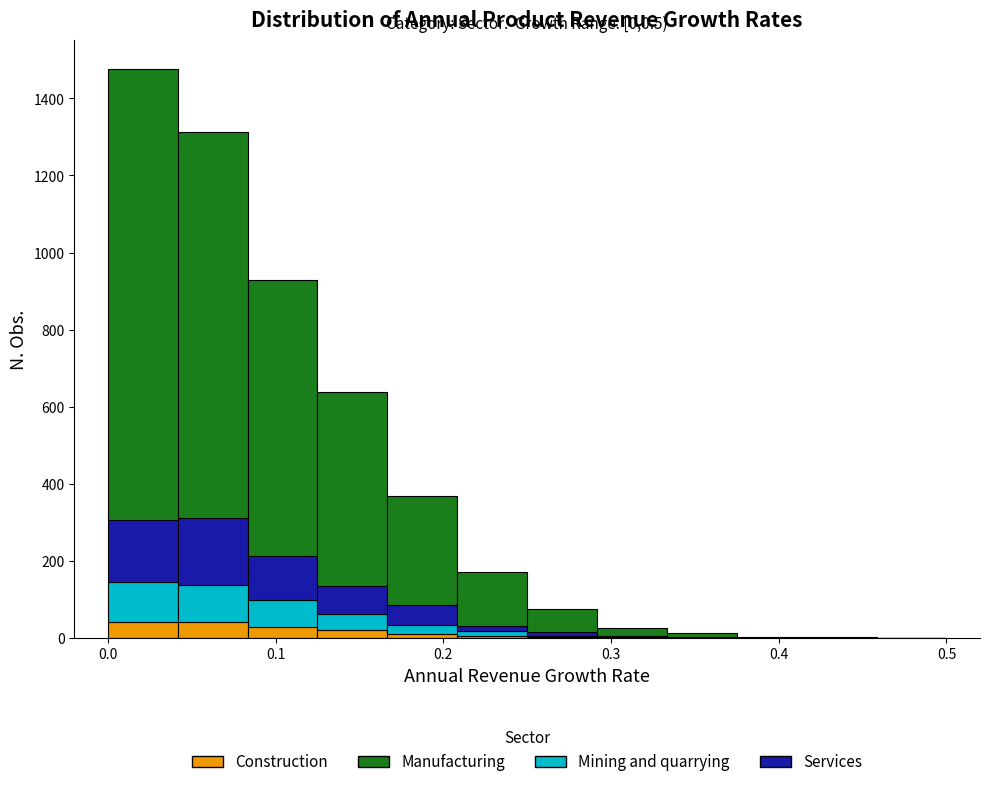

Which range on the x-axis has the tallest stacked bar (by total height)?

0.00 to 0.04